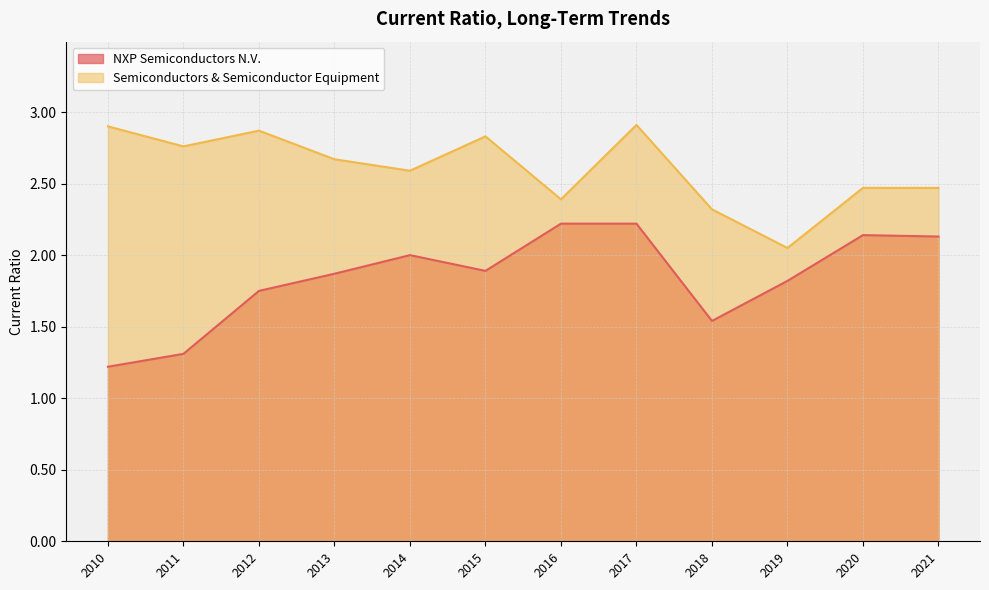

What is the difference between the NXP Semiconductors N.V. values at 2013 and 2021?

0.3